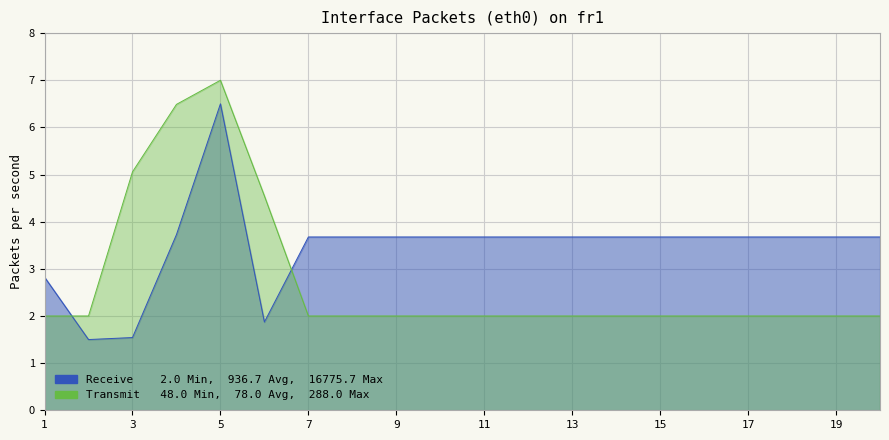

What is the sum of all values?

55.1